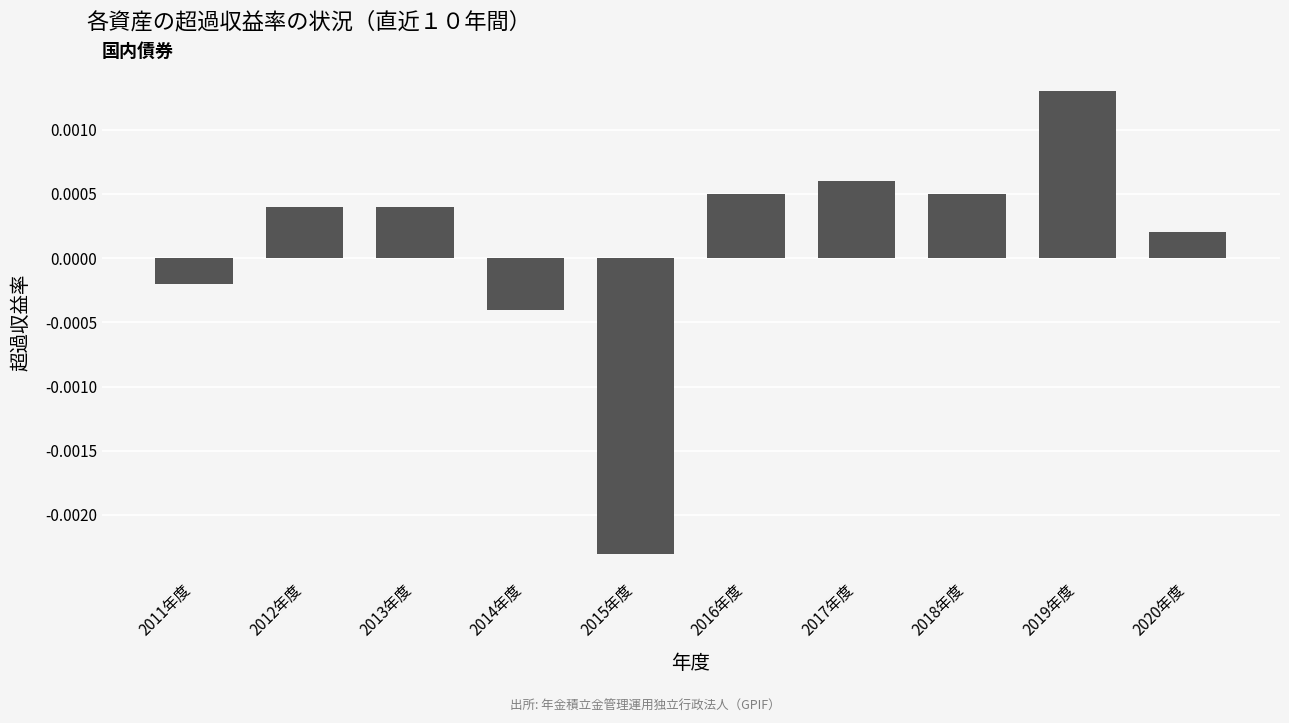

What position from the left is 2020年度?

10